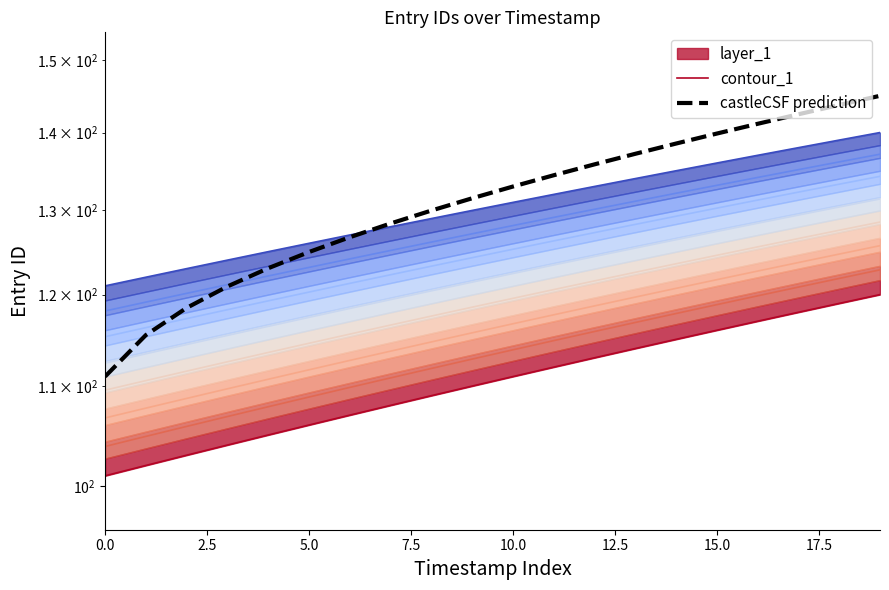

Does the chart display data point markers on the line(s)?

No